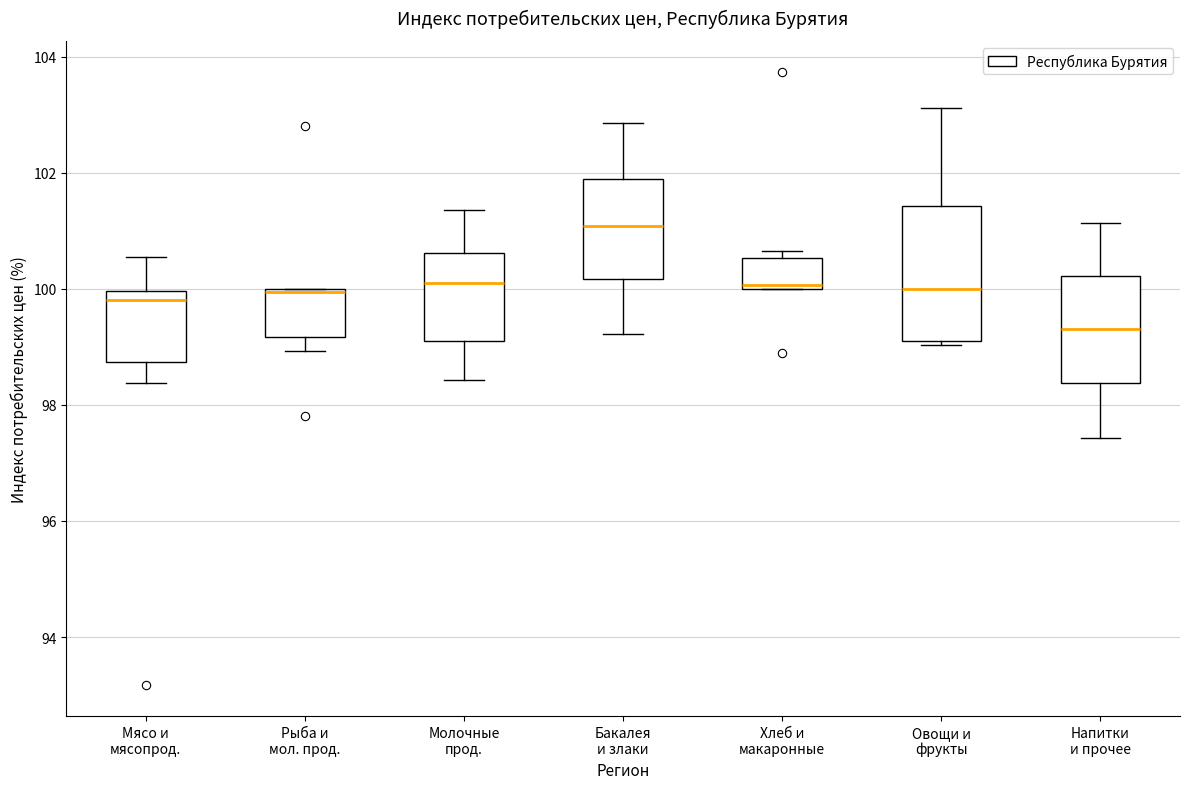

Reading left to right, transcribe this box plot: for each box, give where its median line is, the range the box spans, and where its two whiskers end, as read against the y-axis. The values are not printed on the chart, so give them approximately, as read against the axis.

Мясо и мясопрод.: median 99.8, box 98.8 to 100.0, whiskers 98.4 to 100.6
Рыба и мол. прод.: median 100.0 (just below the box's upper edge), box 99.2 to 100.0, whiskers 99.0 to 100.0
Молочные прод.: median 100.0, box 99.2 to 100.6, whiskers 98.4 to 101.4
Бакалея и злаки: median 101.0, box 100.2 to 101.8, whiskers 99.2 to 102.8
Хлеб и макаронные: median 100.0 (just above the box's lower edge), box 100.0 to 100.6, whiskers 100.0 to 100.6 (just above the box's upper edge)
Овощи и фрукты: median 100.0, box 99.2 to 101.4, whiskers 99.0 to 103.2
Напитки и прочее: median 99.4, box 98.4 to 100.2, whiskers 97.4 to 101.2